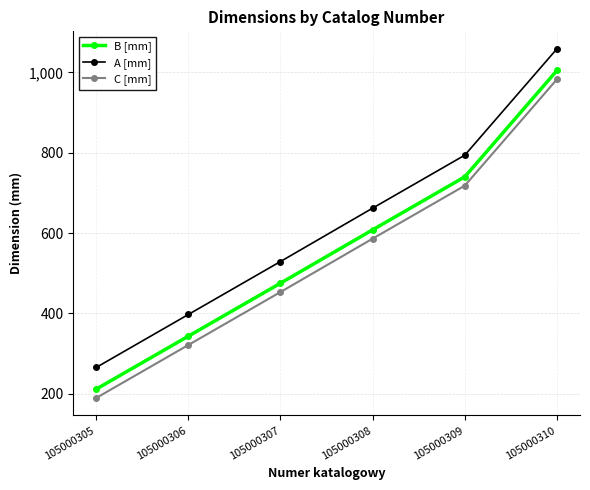

List the series in order of their overall mean, lowest first.

C [mm], B [mm], A [mm]